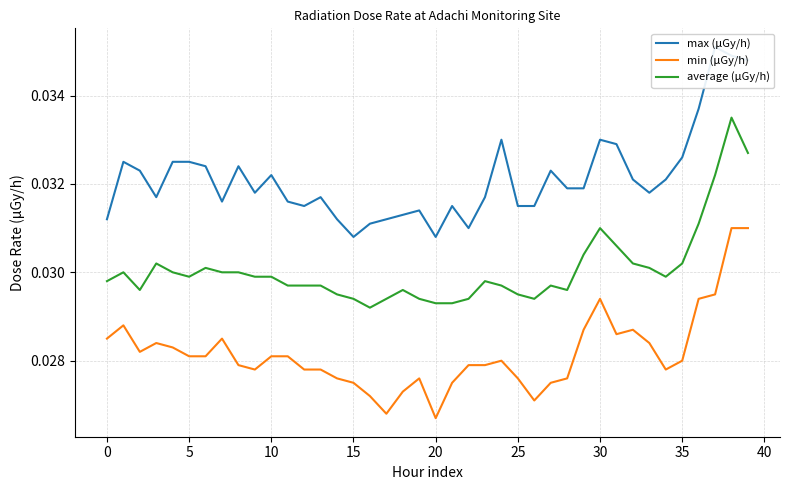

How many min (μGy/h) values are between 0 and 1?

40